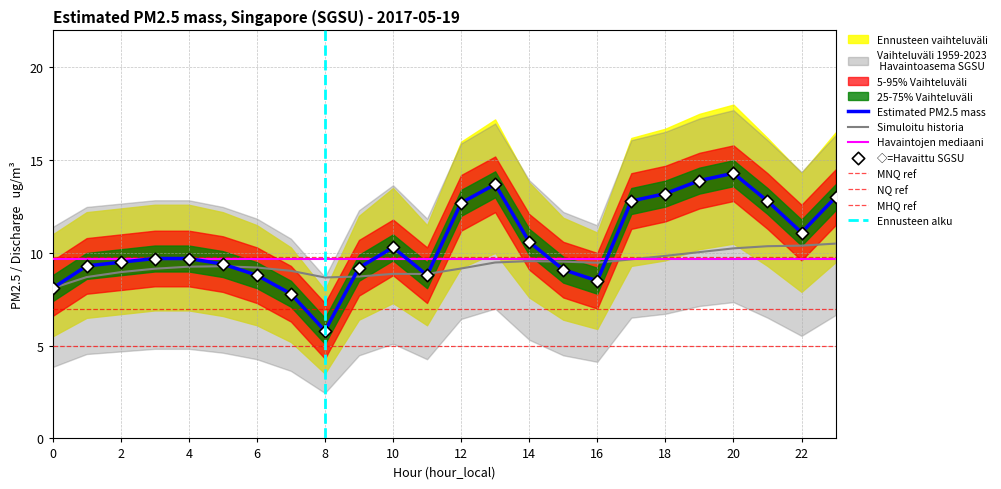

What is the total value across all series at 9?

18.4